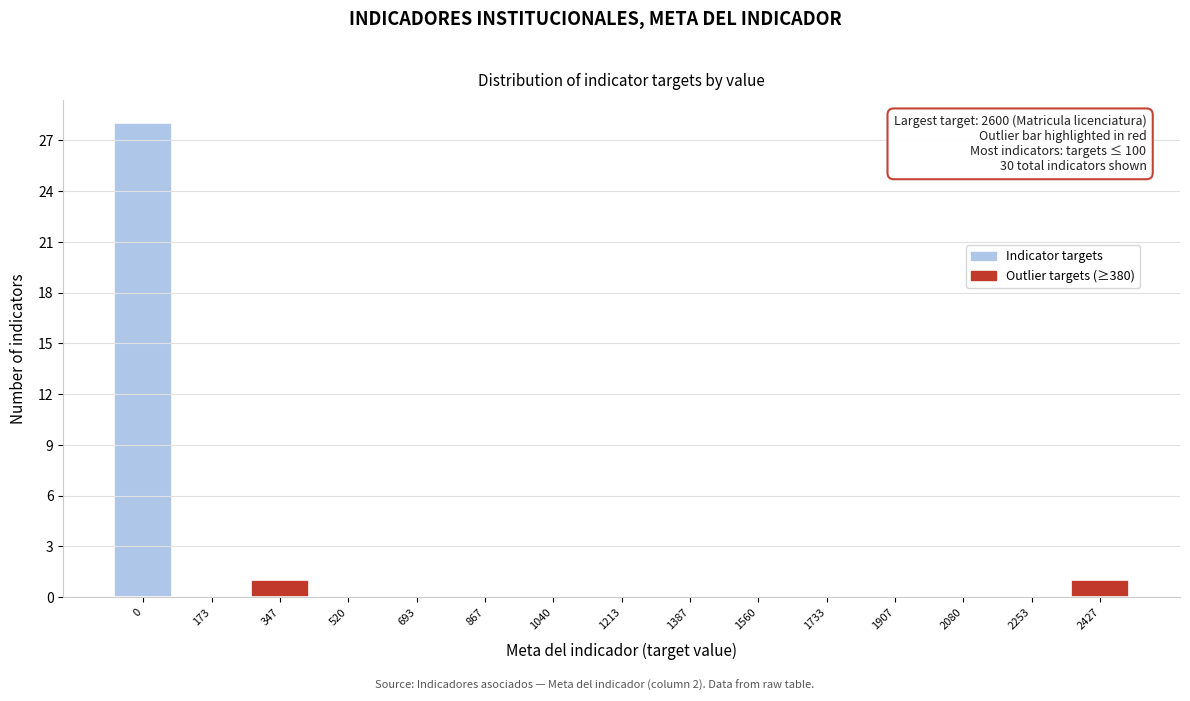

Reading left to right, what are all the values shown in this chart?

0=28	173=0	347=1	520=0	693=0	867=0	1040=0	1213=0	1387=0	1560=0	1733=0	1907=0	2080=0	2253=0	2427=1